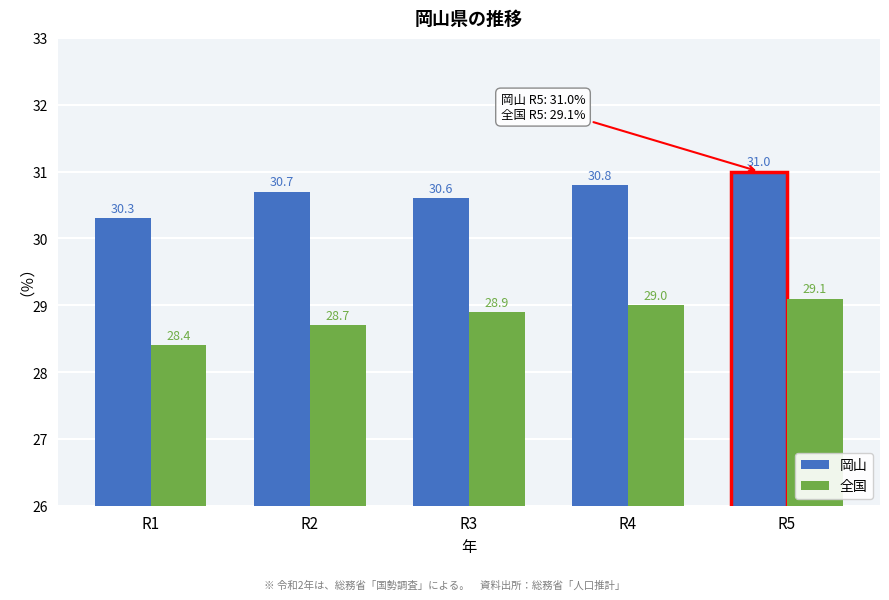

Reading right to left, what are all the values shown in this chart?

岡山: 31.0	30.8	30.6	30.7	30.3
全国: 29.1	29.0	28.9	28.7	28.4